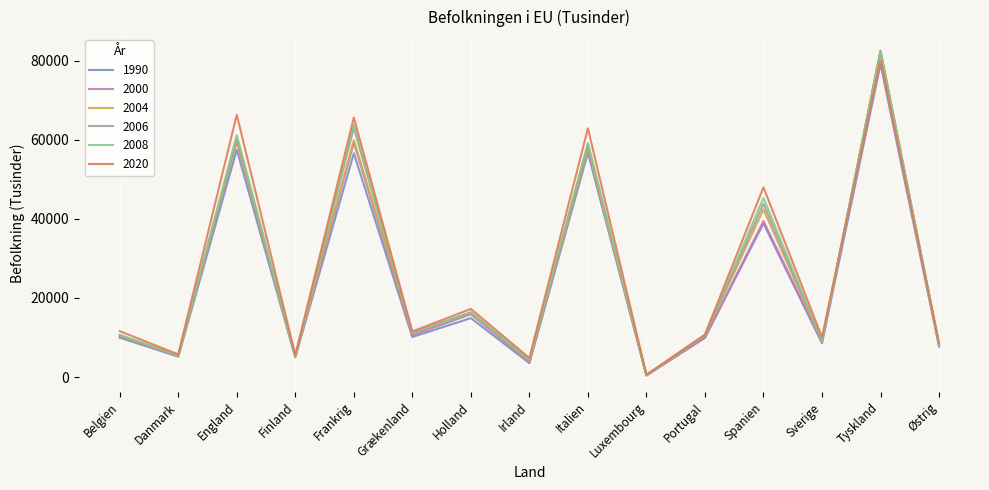

Which series has the largest range (max minus min)?

2004